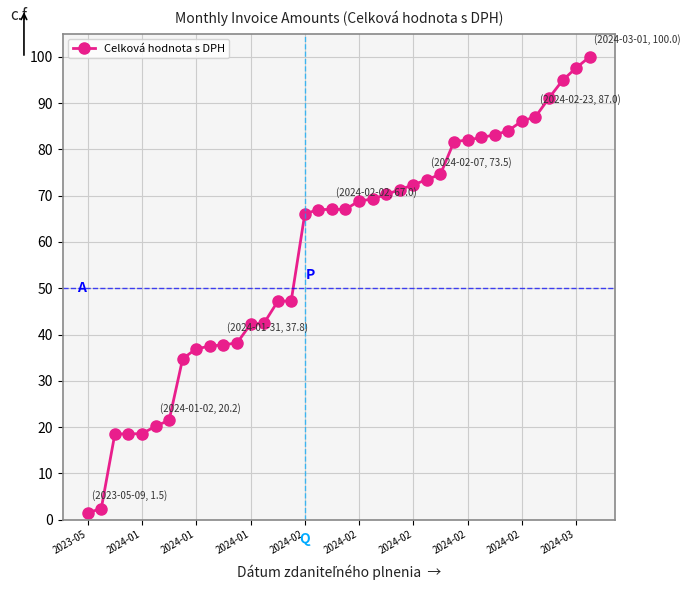

What is the difference between the second highest and second lowest values?

95.2